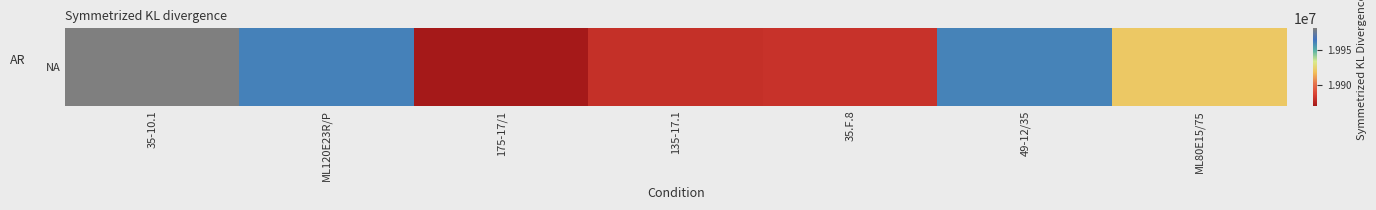

Reading left to right, transcribe all the data shown in this chart.

35-10.1=19980728	ML120E23R/P=19961007	175-17/1=19870515	135-17.1=19880414	35.F.8=19881007	49-12/35=19960904	ML80E15/75=19921216